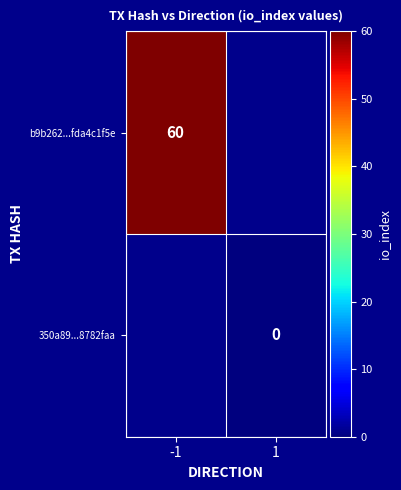

Is it true that b9b262...fda4c1f5e equals 60 at -1?

True